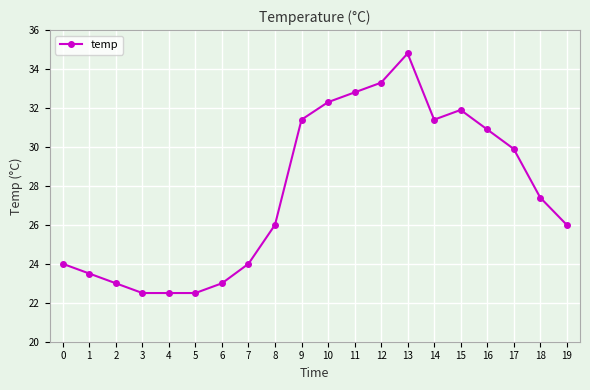

What is the greatest value displayed?

34.8